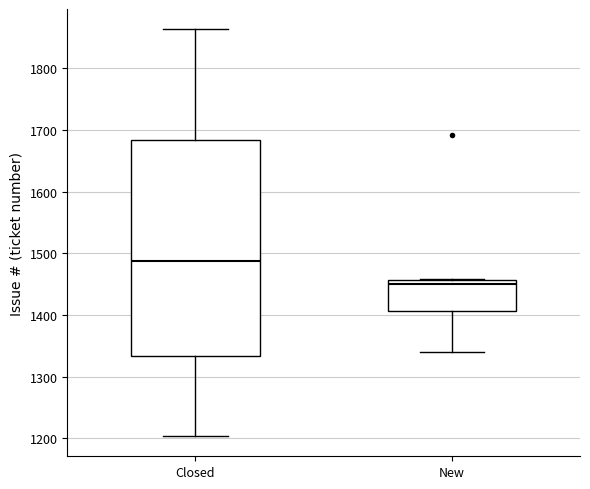

Reading left to right, read every box against the y-axis: the position of its median line, the range the box covers, and the ends of its whiskers. The values are not printed on the chart, so give them approximately, as read against the axis.

Closed: median 1490, box 1330 to 1680, whiskers 1200 to 1860
New: median 1450, box 1410 to 1460, whiskers 1340 to 1460